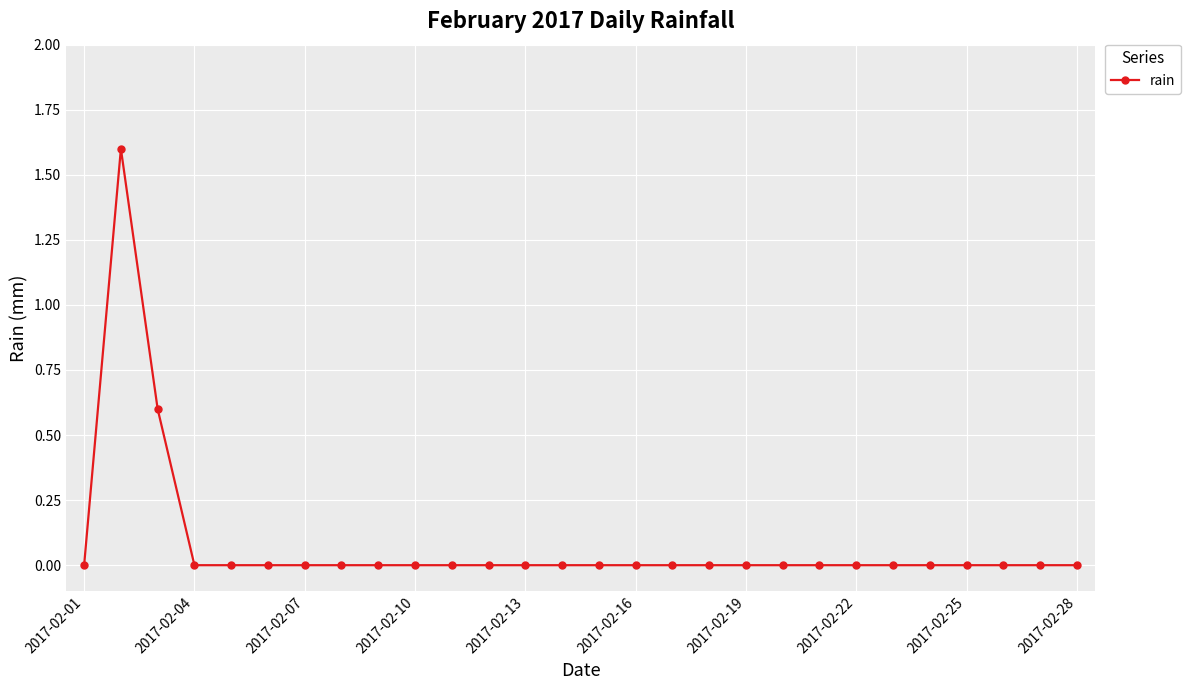

Reading left to right, extract all data points from this chart.

0.0	1.6	0.6	0.0	0.0	0.0	0.0	0.0	0.0	0.0	0.0	0.0	0.0	0.0	0.0	0.0	0.0	0.0	0.0	0.0	0.0	0.0	0.0	0.0	0.0	0.0	0.0	0.0